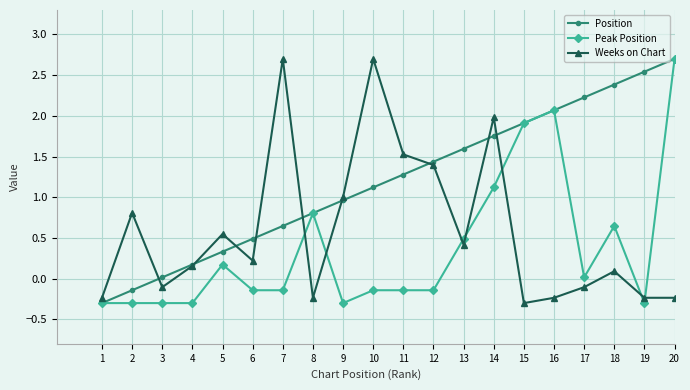

What is the lowest value of the Weeks on Chart series?

-0.3